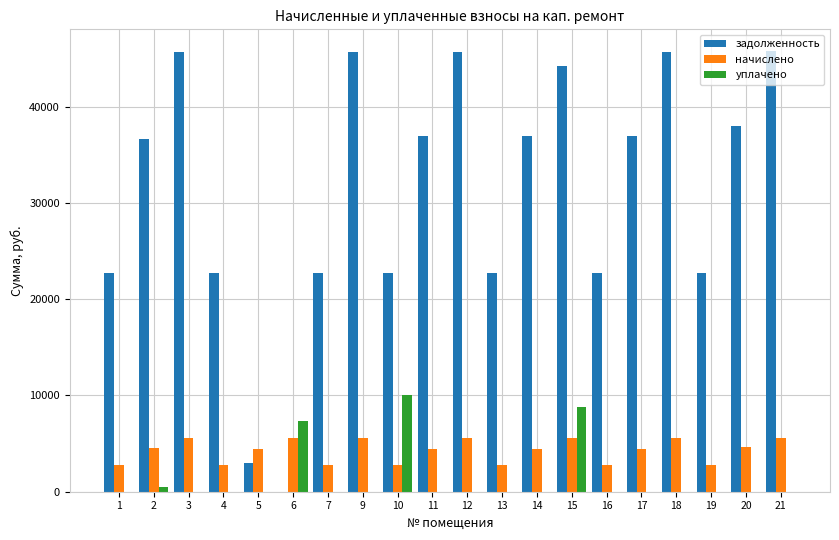

How many data points in задолженность are above 36946?

10